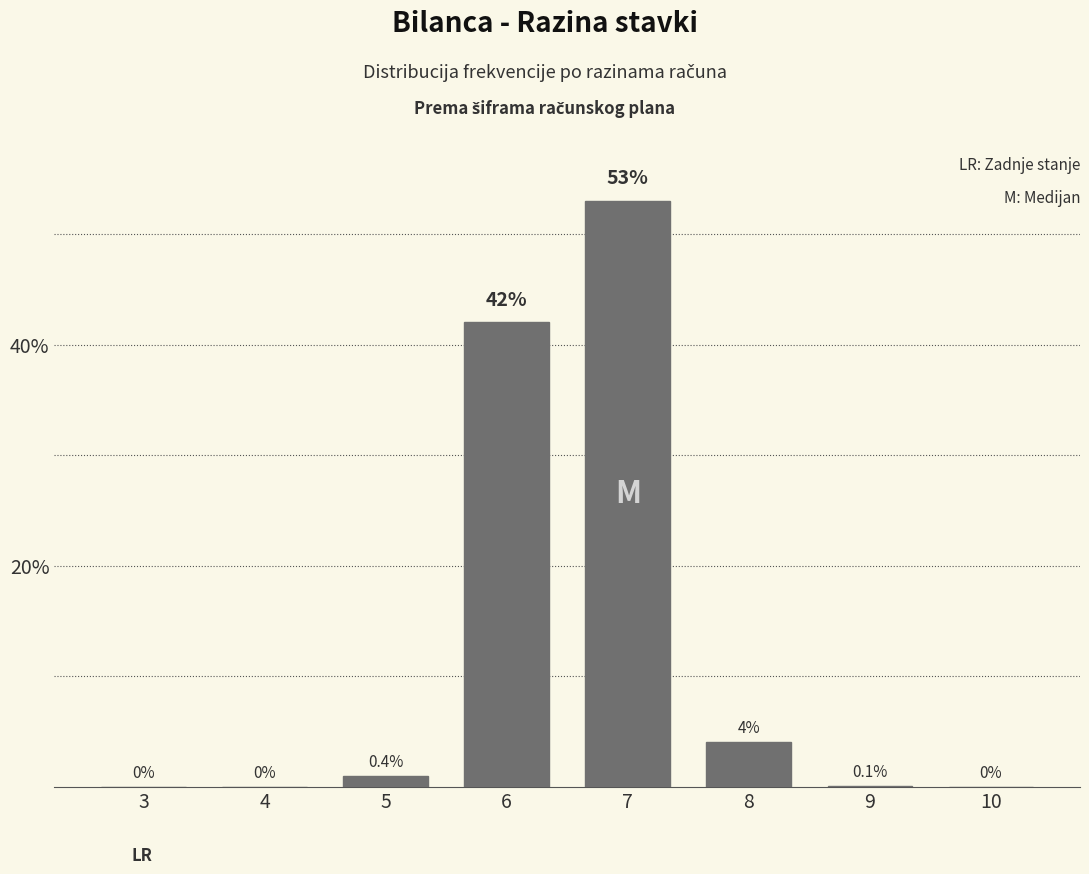

Reading left to right, what are all the values shown in this chart?

3=0.0	4=0.0	5=1.0	6=42.0	7=53.0	8=4.0	9=0.1	10=0.0